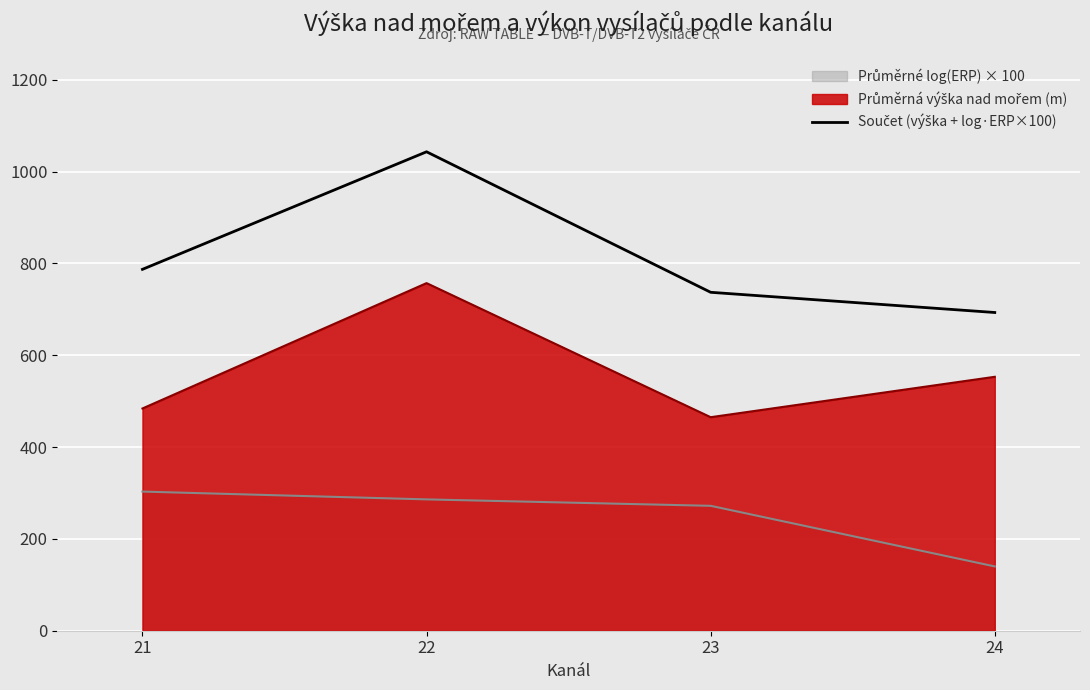

Reading right to left, list all the values displayed in this chart.

693	737	1043	787